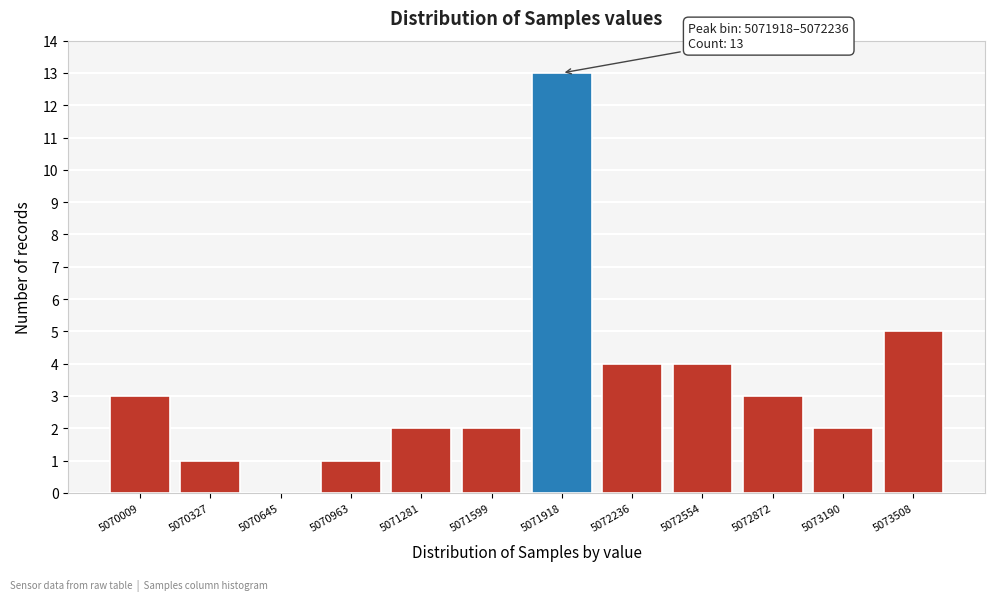

Reading left to right, what are all the values shown in this chart?

5070009=3	5070327=1	5070645=0	5070963=1	5071281=2	5071599=2	5071918=13	5072236=4	5072554=4	5072872=3	5073190=2	5073508=5